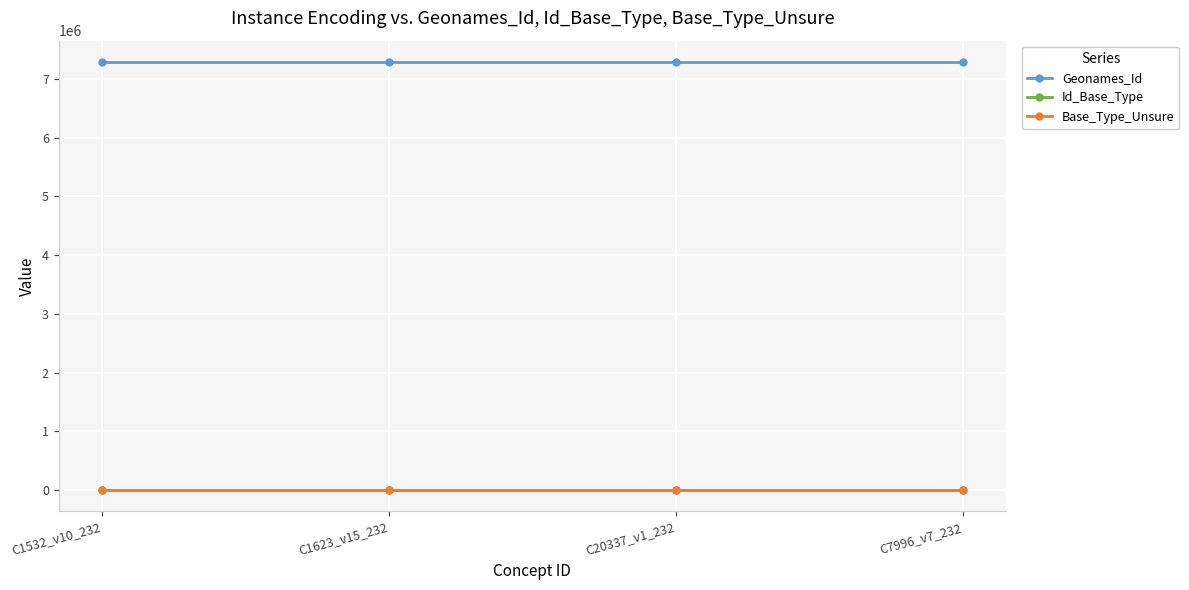

Which series has the largest total across all categories?

Geonames_Id